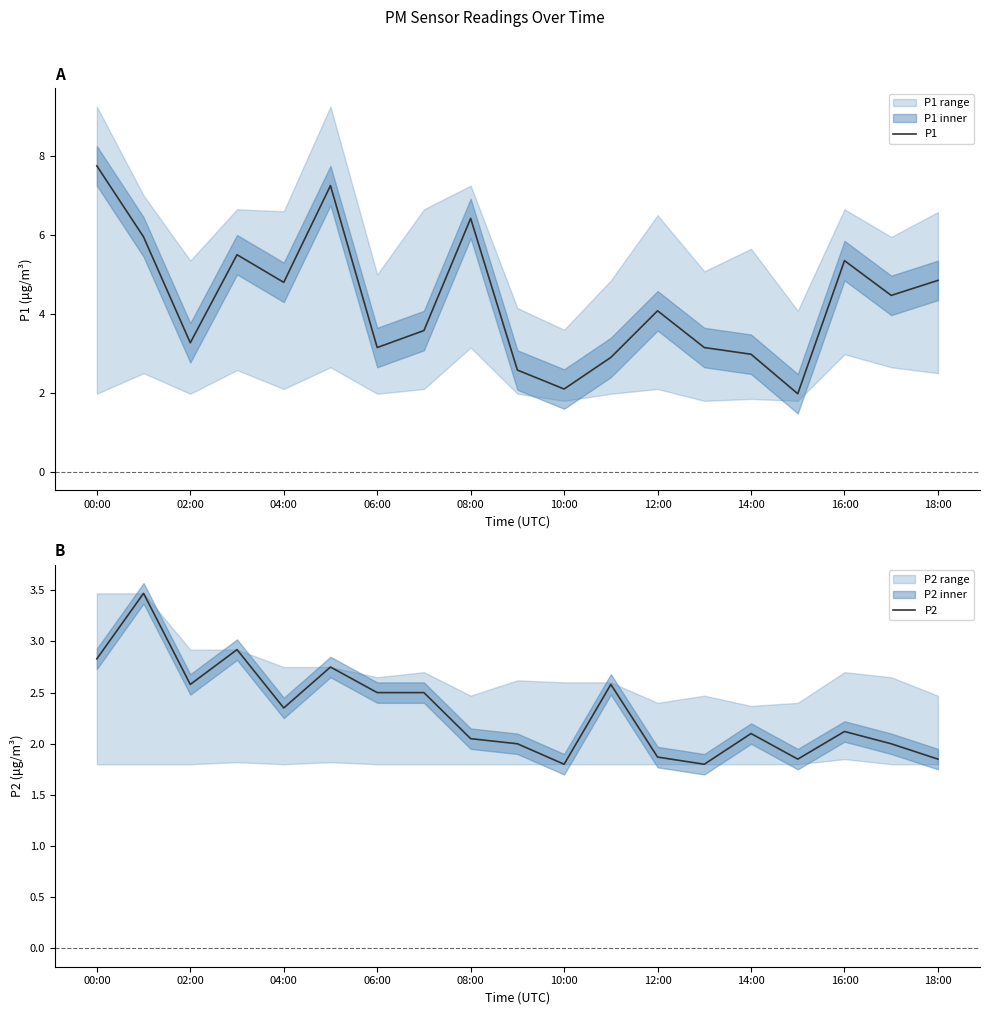

Reading left to right, transcribe all the data shown in this chart.

P1: 7.8	6.0	3.3	5.5	4.8	7.2	3.1	3.6	6.4	2.6	2.1	2.9	4.1	3.1	3.0	2.0	5.3	4.5	4.8
P2: 2.8	3.5	2.6	2.9	2.4	2.8	2.5	2.5	2.0	2.0	1.8	2.6	1.9	1.8	2.1	1.9	2.1	2.0	1.9